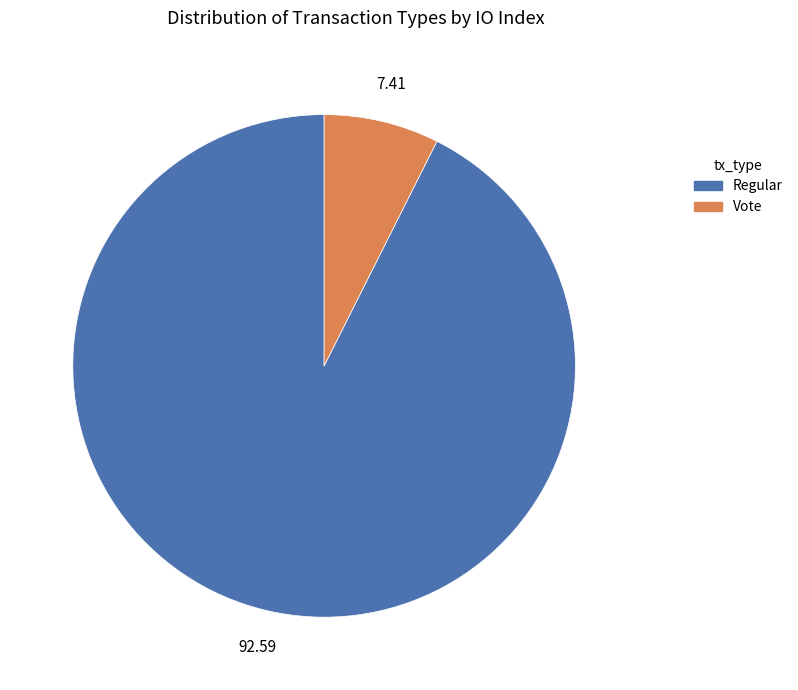

How many slices are in this pie chart?

2